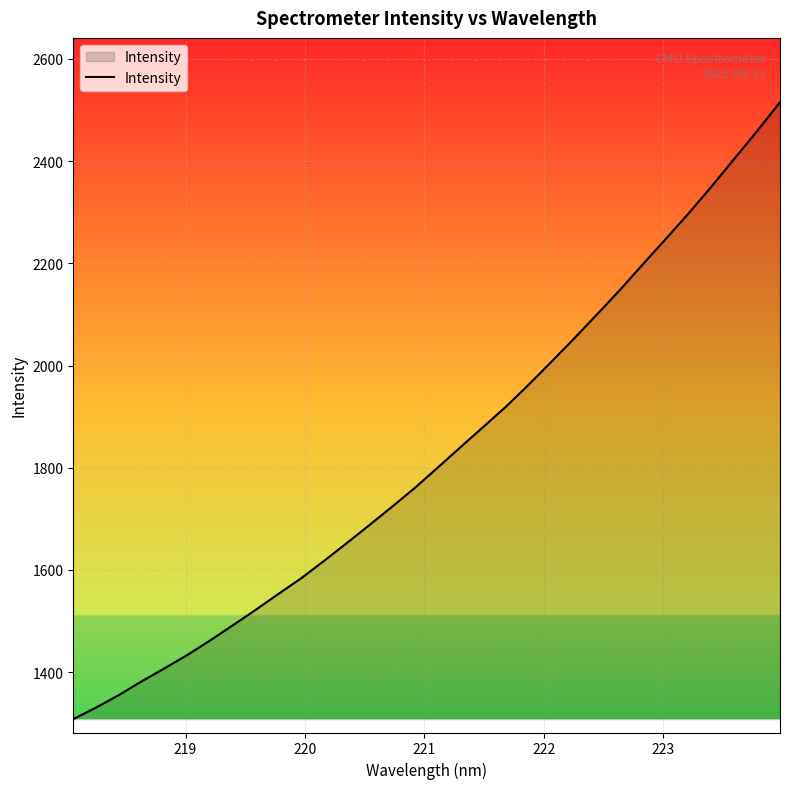

What is the smallest value displayed?

1308.1